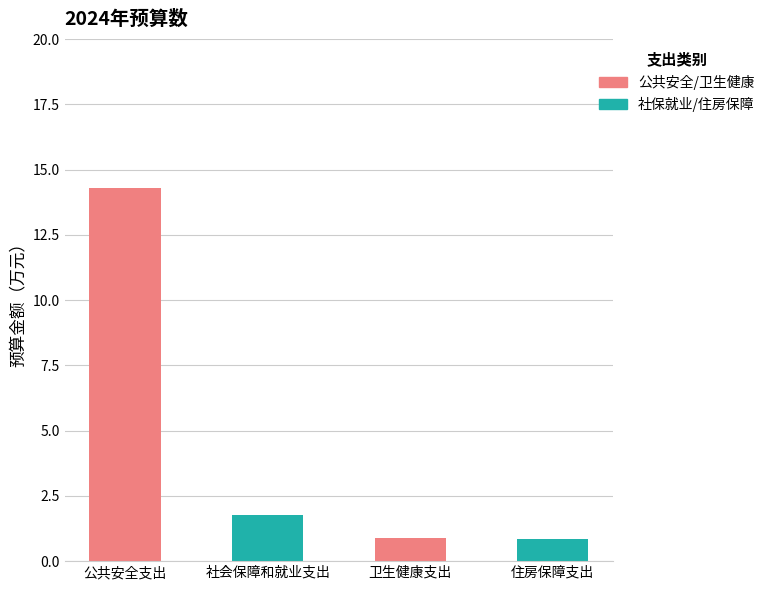

What is the maximum value shown in the chart?

14.3